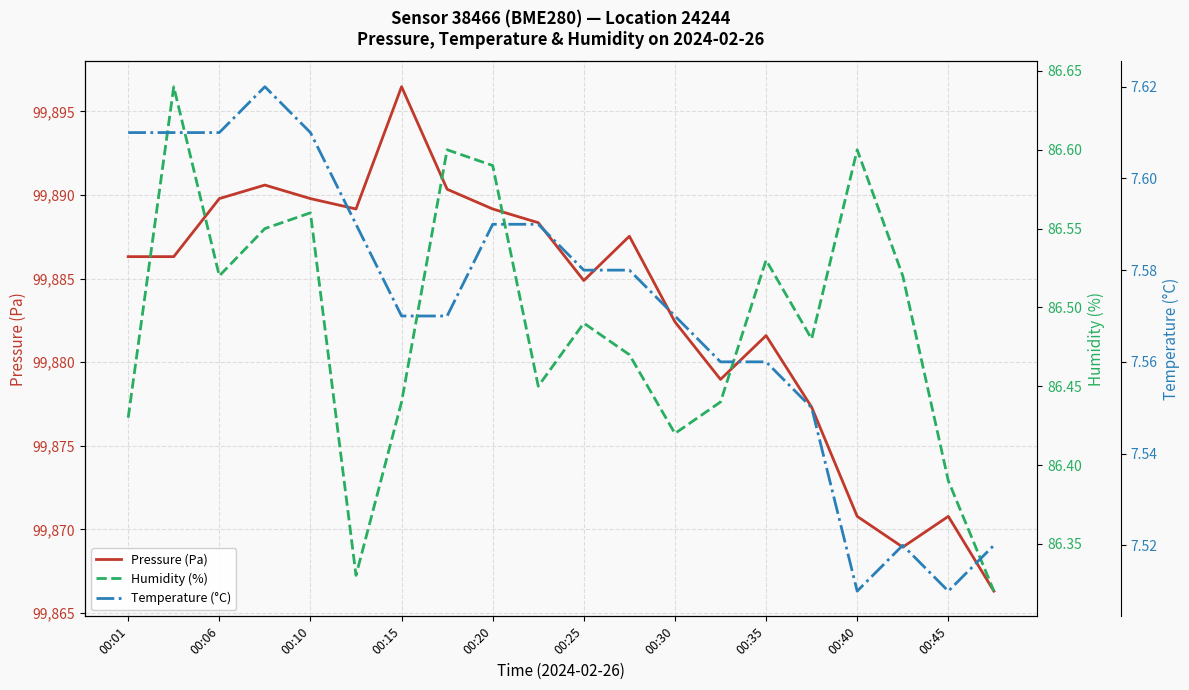

Count the Temperature (°C) values in the range 7 to 8.

20